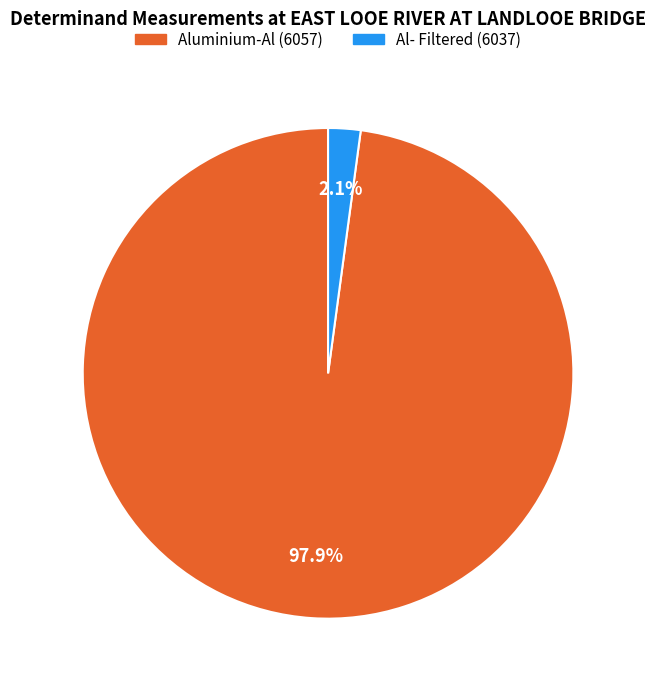

To the nearest percent, what is the difference between the Al- Filtered (6037) and Aluminium-Al (6057) slice percentages?

96%